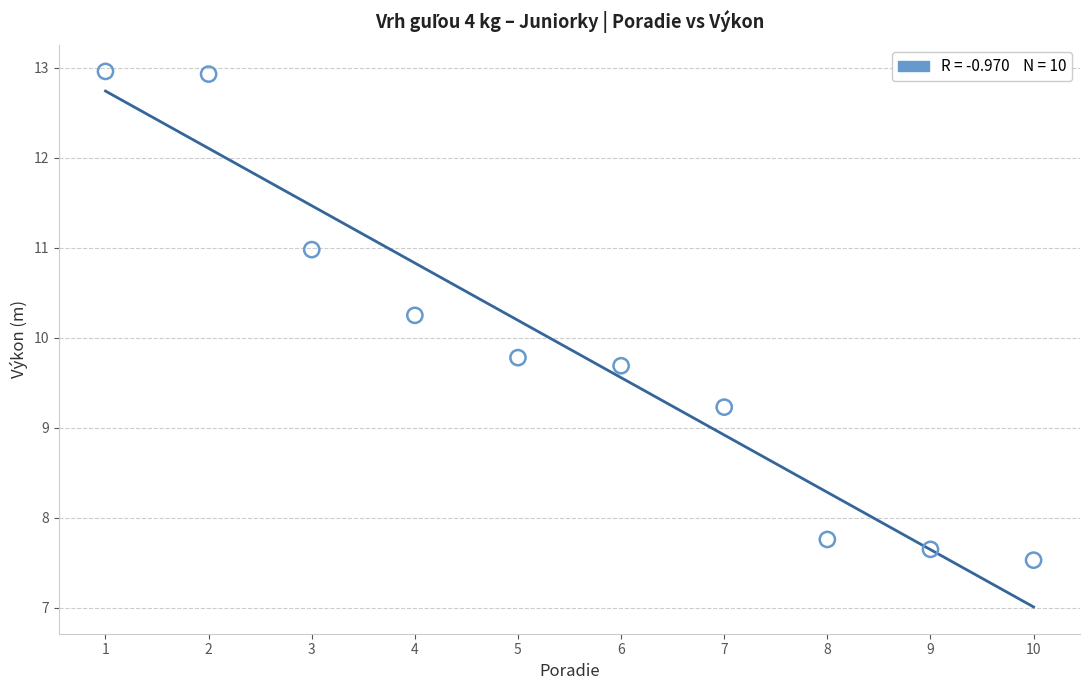

What is the average Y value?

9.9